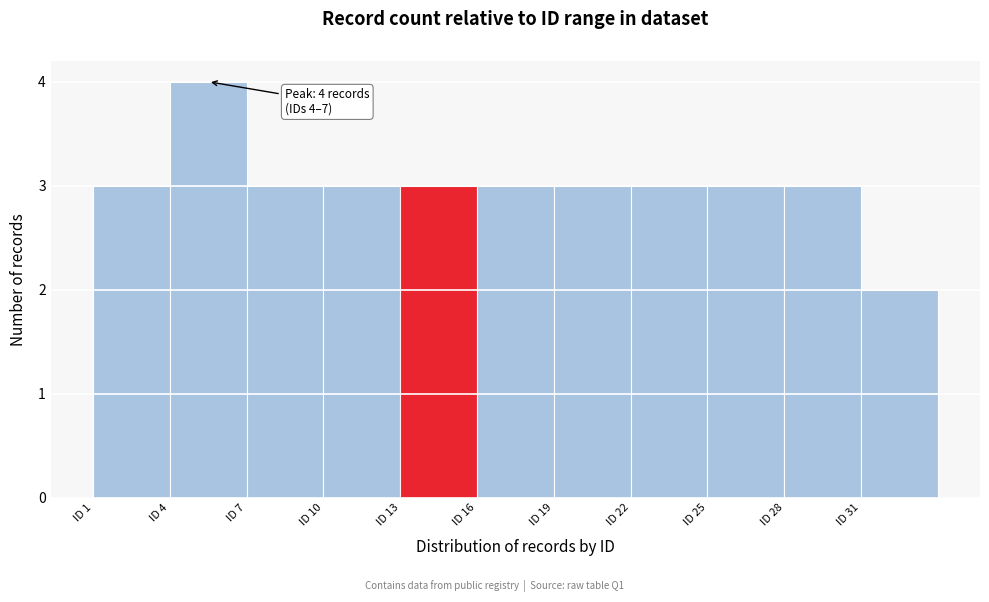

Over which range of the x-axis is the bar tallest?

4 to 7